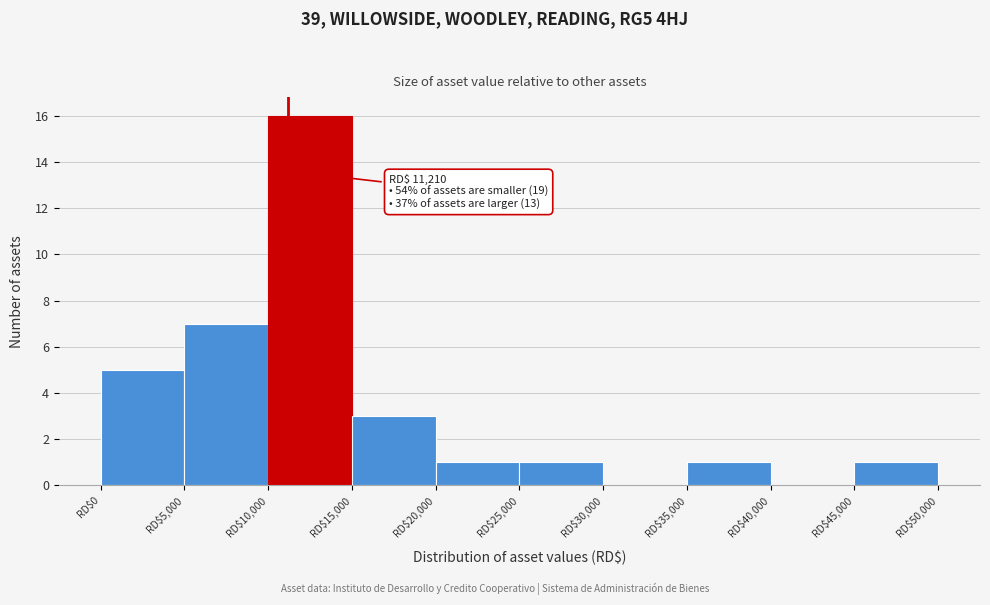

Which range on the x-axis has the tallest bar?

10000 to 15000